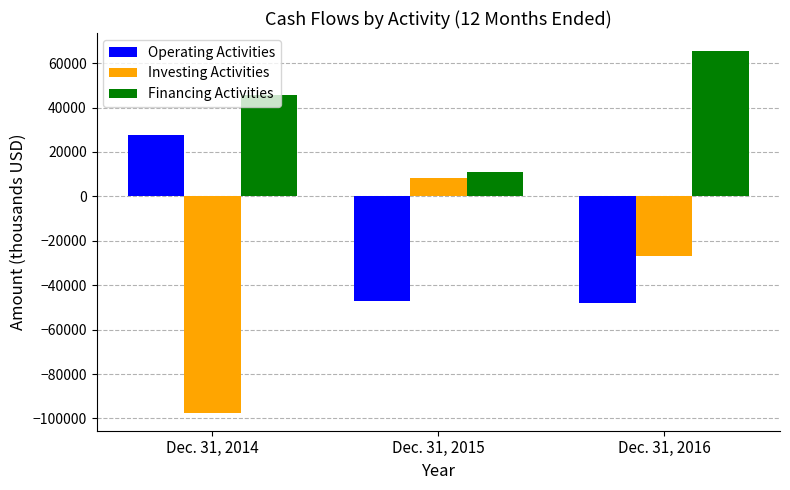

At which category is the sum across all series the highest?

Dec. 31, 2016